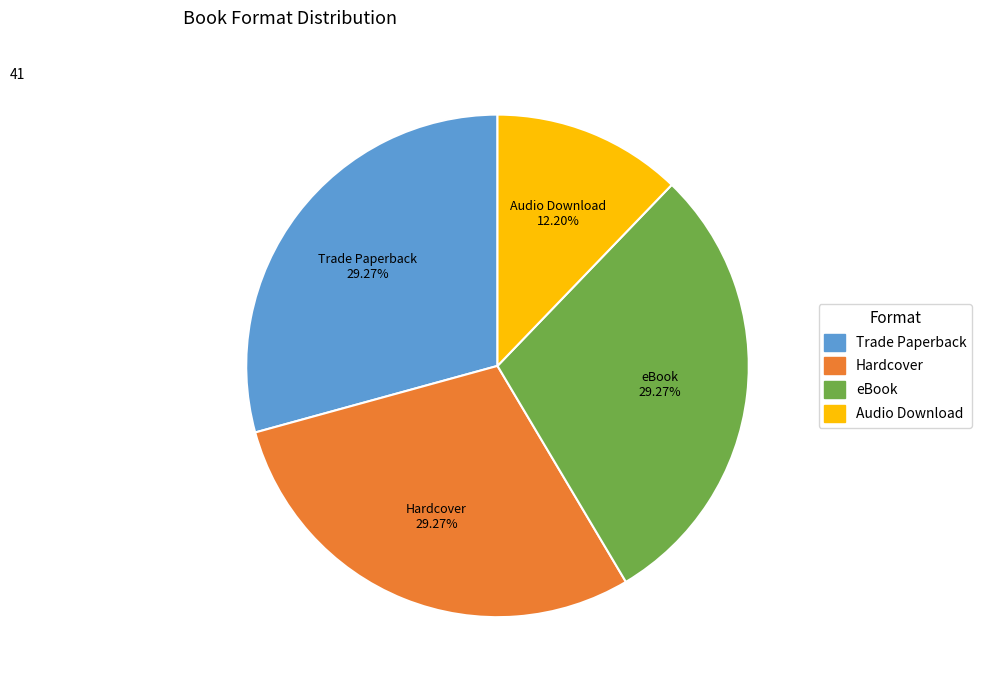

Approximately how many times larger is the value at Trade Paperback compared to Audio Download?

2.4